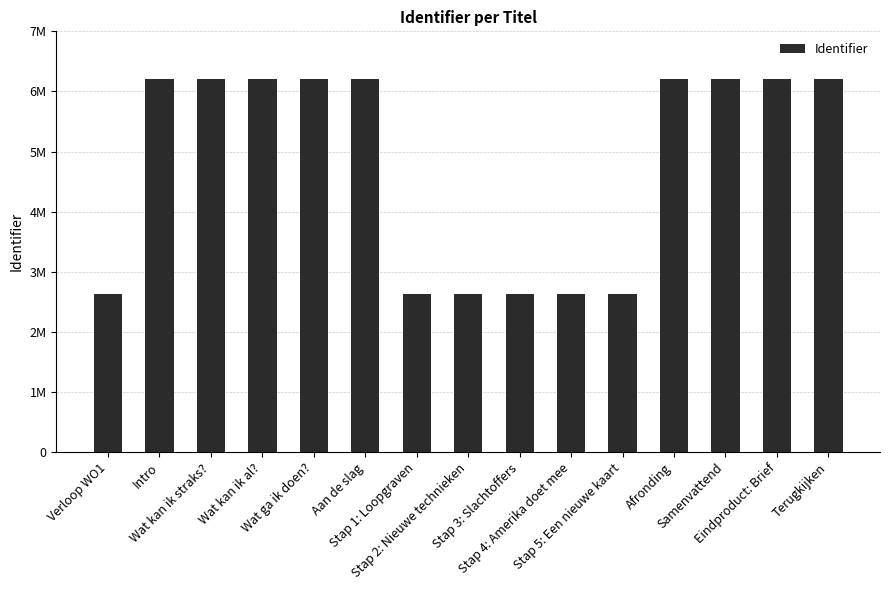

The value at Stap 4: Amerika doet mee is 3582767. True or false?

False